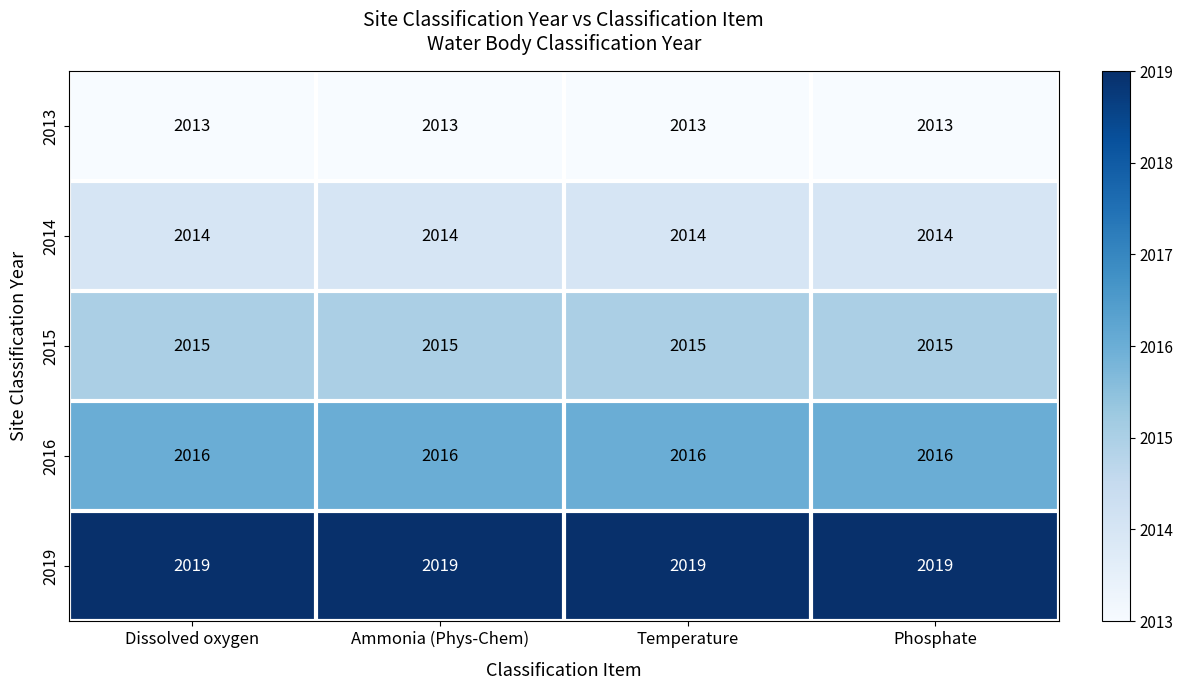

What is the spread (max minus min) of values at Phosphate?

6